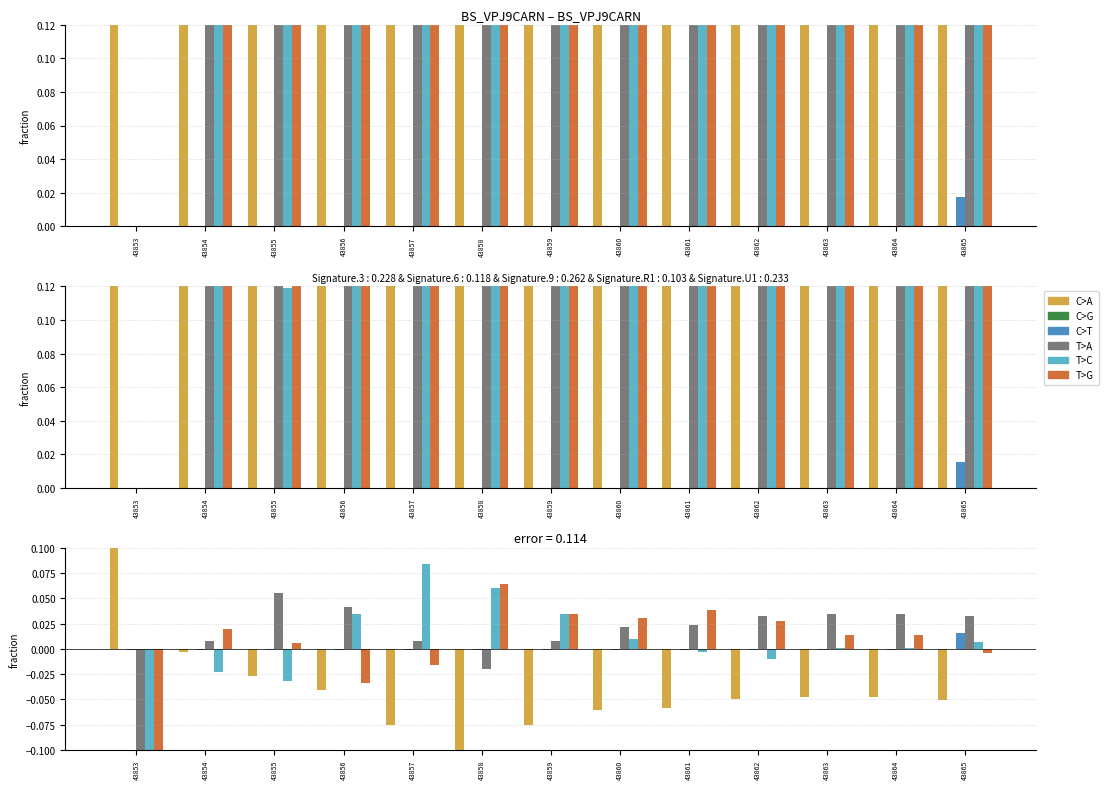

Is the value of T>A at 43863 greater than the value of C>G at 43855?

Yes